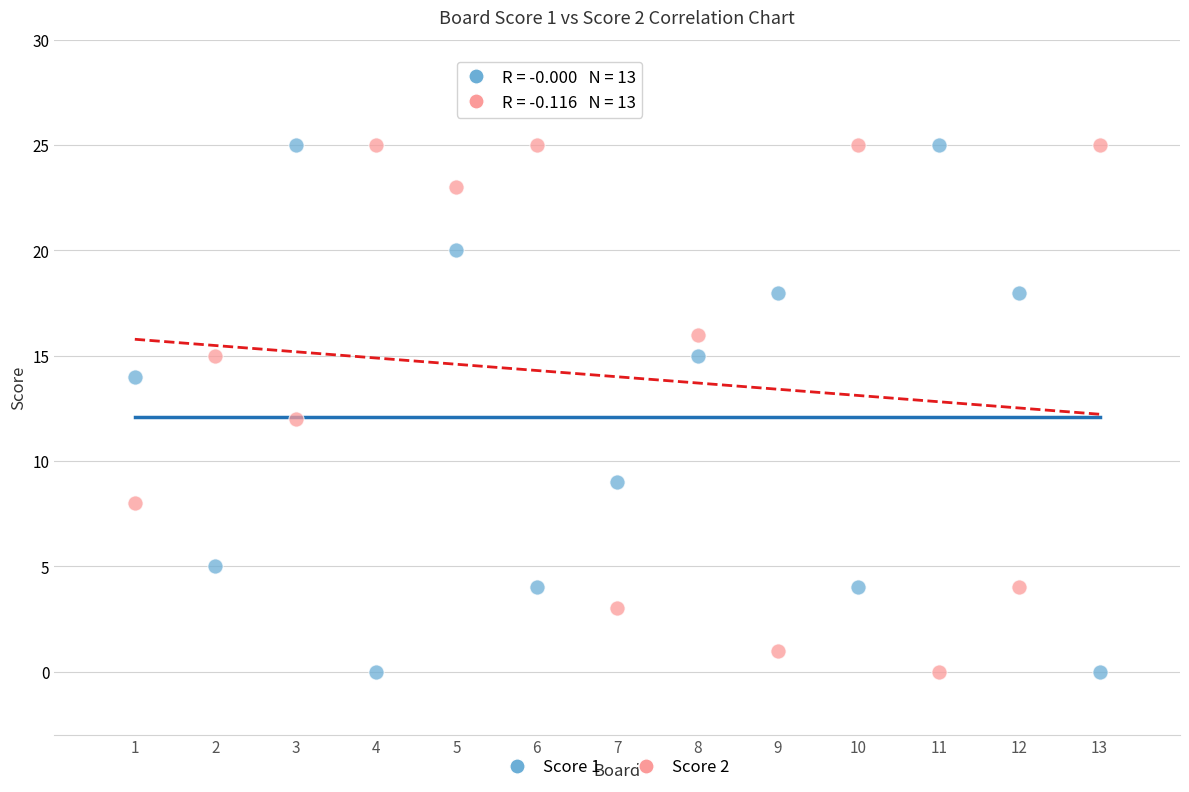

What is the X range (max minus min) for the scatter plot?

12